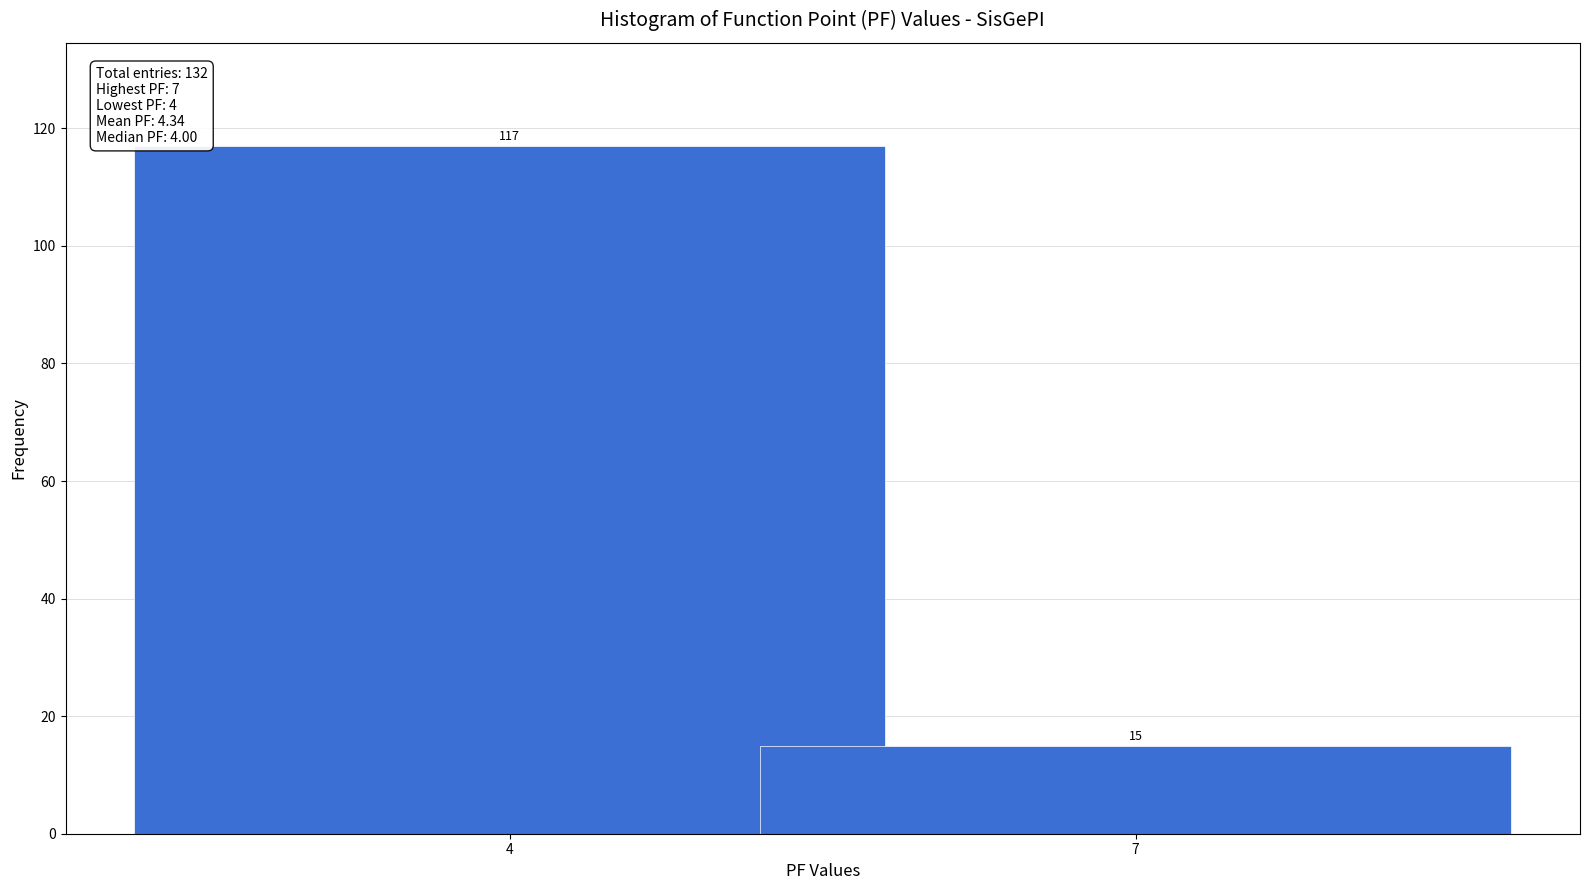

Reading left to right, list all the values displayed in this chart.

117	15